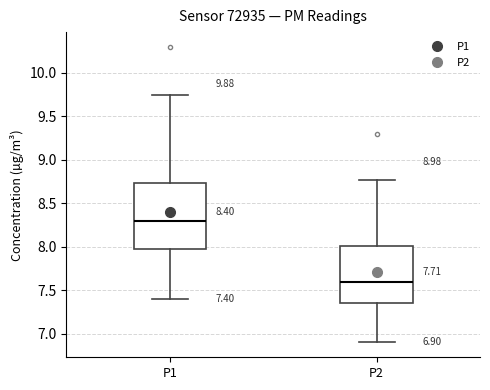

Which box's median line is the lowest?

P2